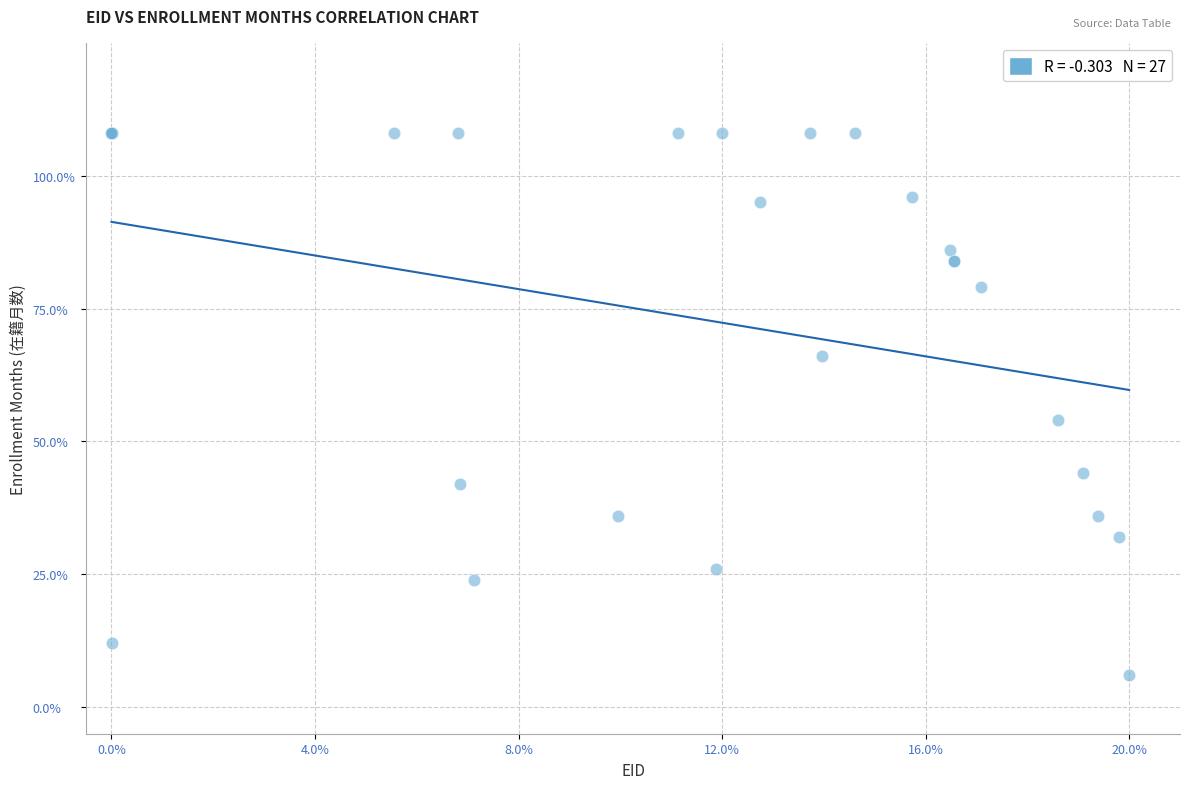

What Y value in the scatter plot is closest to 57?

54